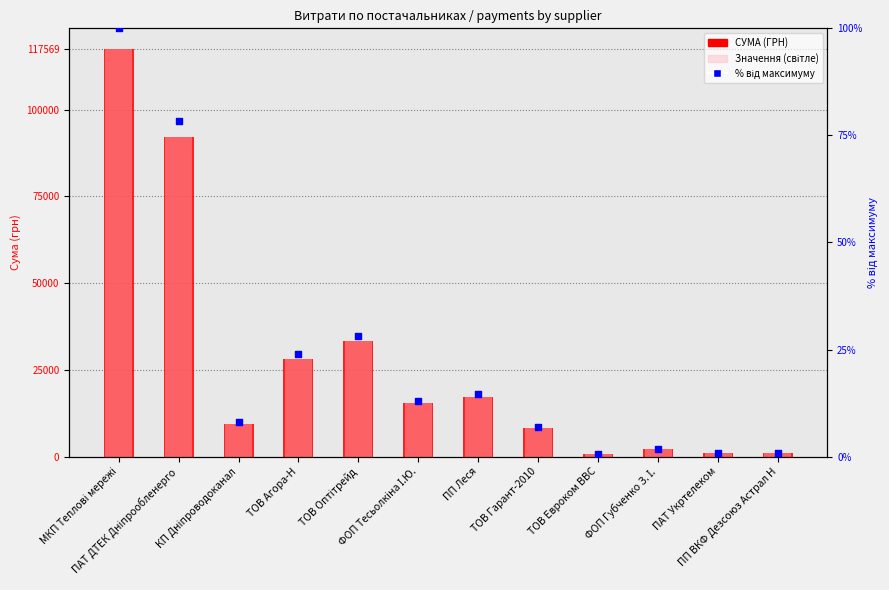

What is the total value across all series at ПП ВКФ Дезсоюз Астрал Н?

2116.5